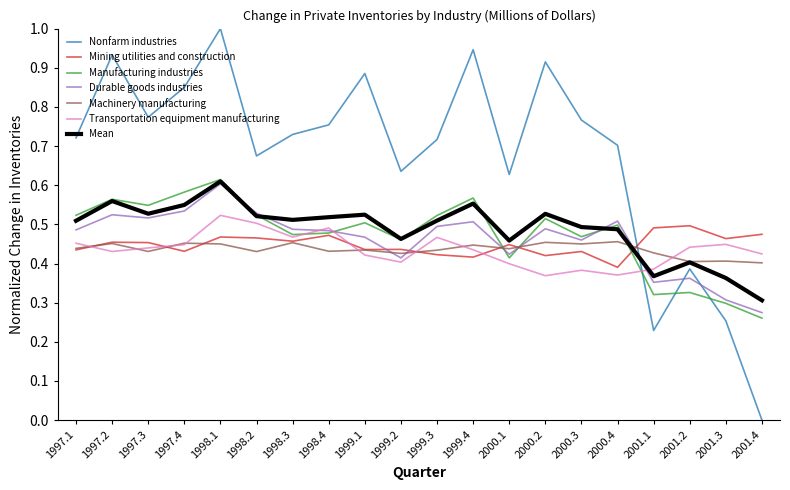

At which label is Durable goods industries closest to 0?

2001.4